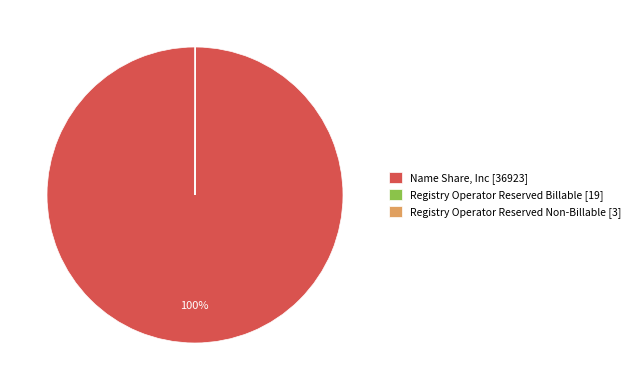

Which category has the biggest portion of the pie?

Name Share, Inc [36923]